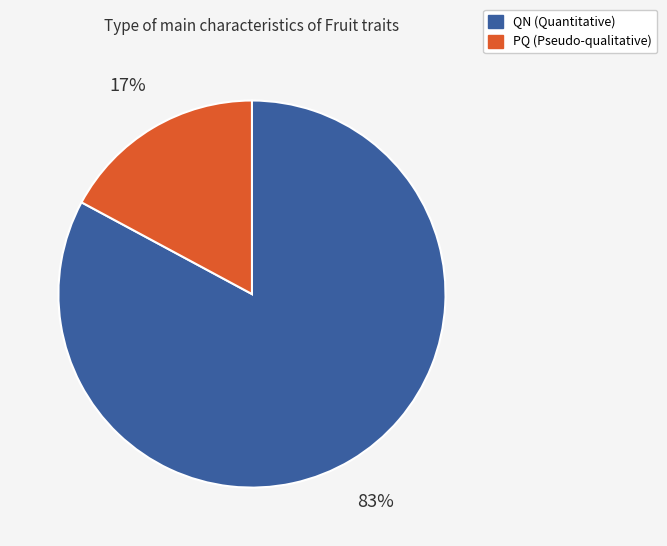

Does QN represent more than half of the total?

Yes